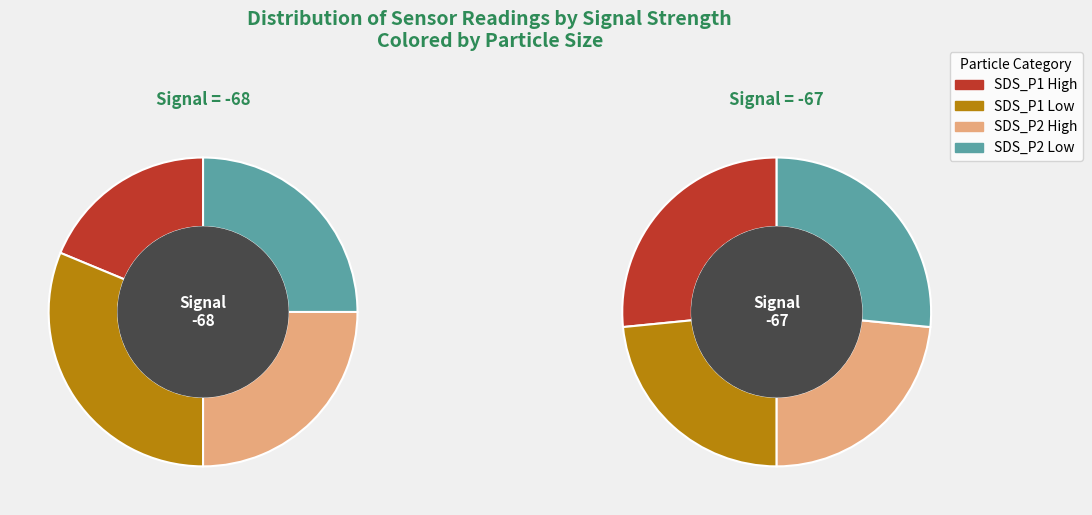

True or false: 32 accounts for 9% of the total.

False